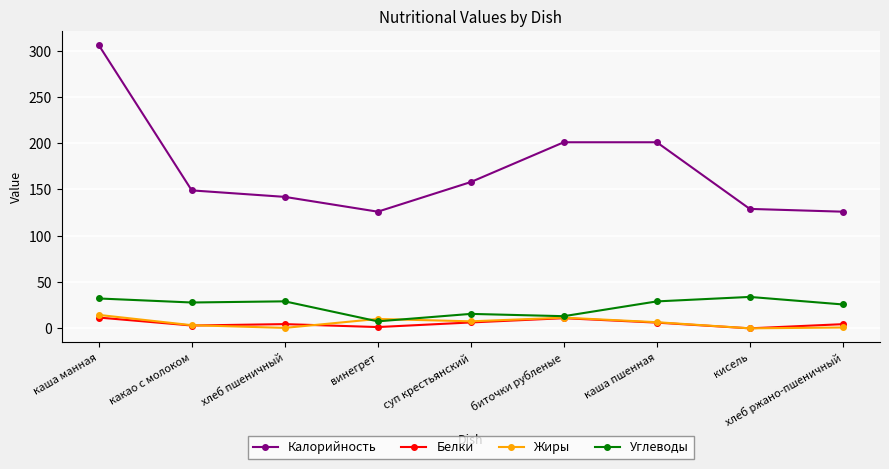

At which category is the sum across all series the highest?

каша манная